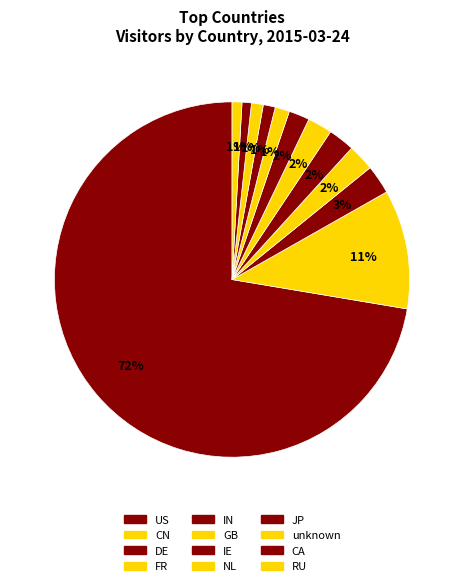

Which category accounts for the majority?

US